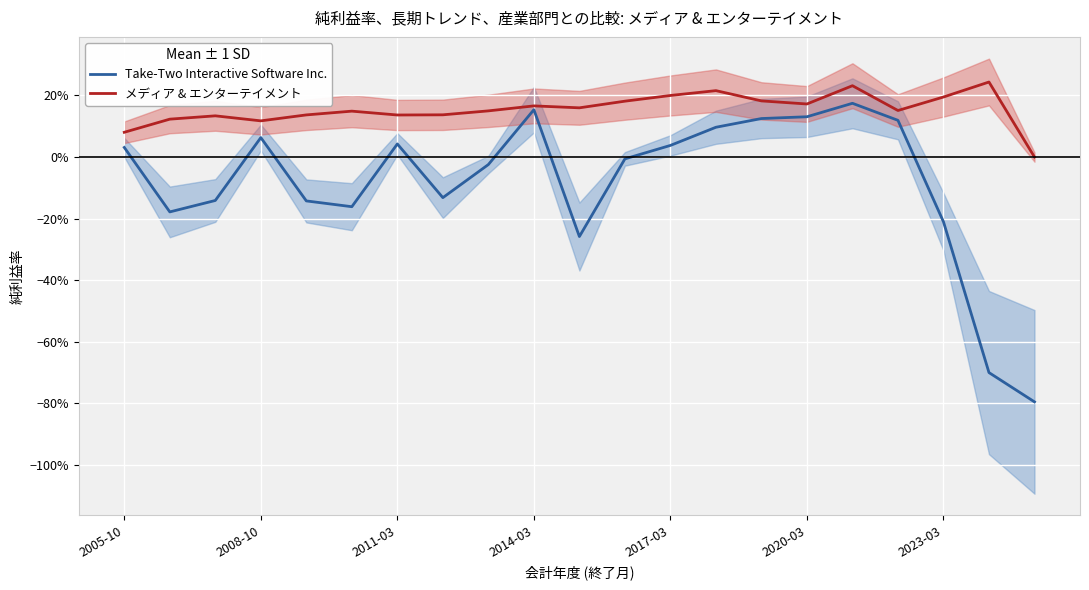

At which label is Take-Two Interactive Software Inc. closest to 0?

11